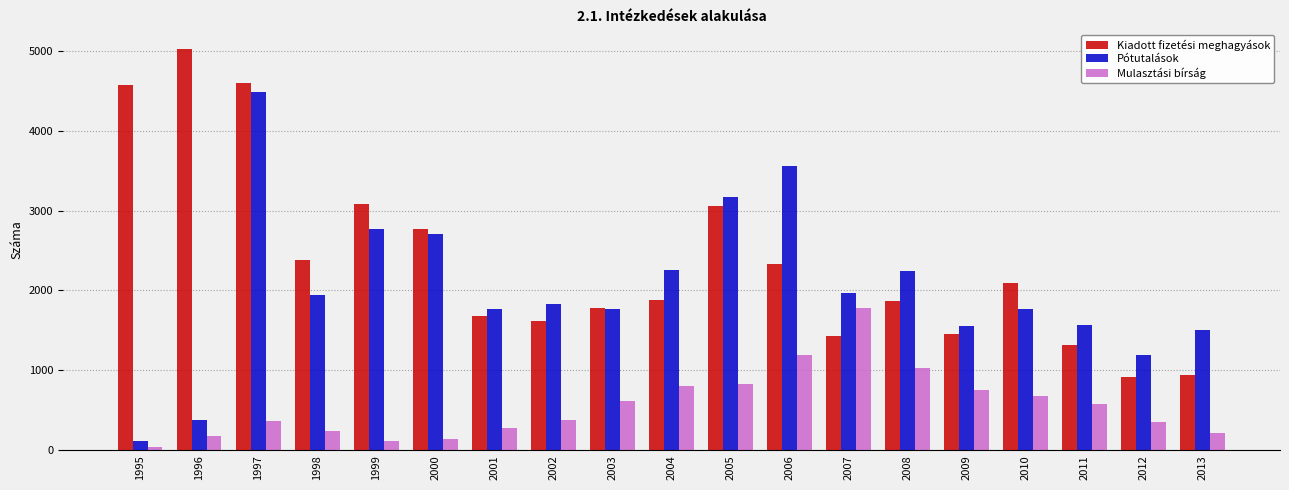

List the series in order of their overall mean, highest first.

Kiadott fizetési meghagyások, Pótutalások, Mulasztási bírság